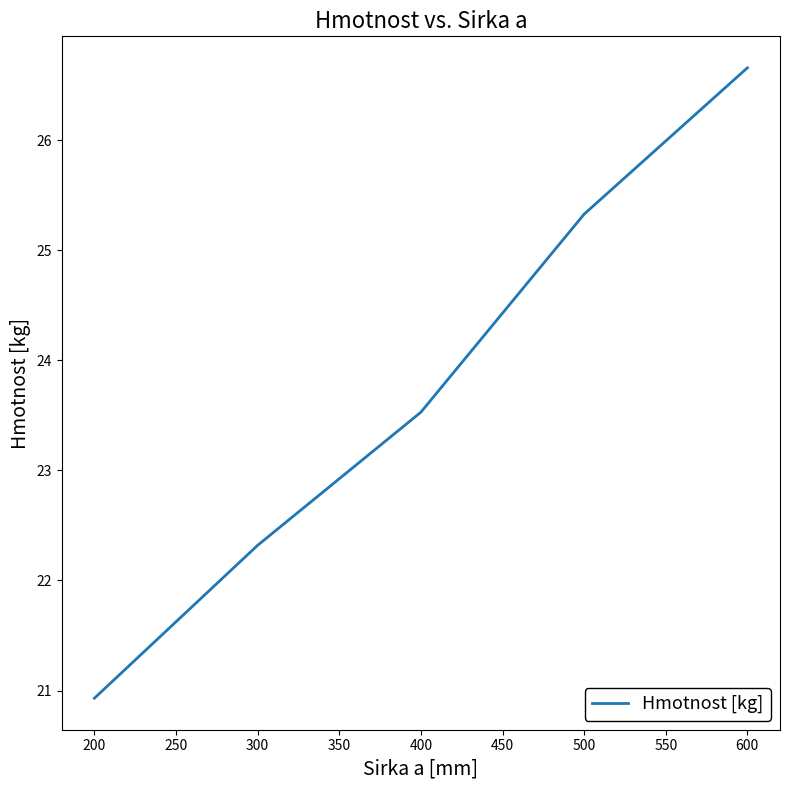

At which label is the value closest to 23?

400